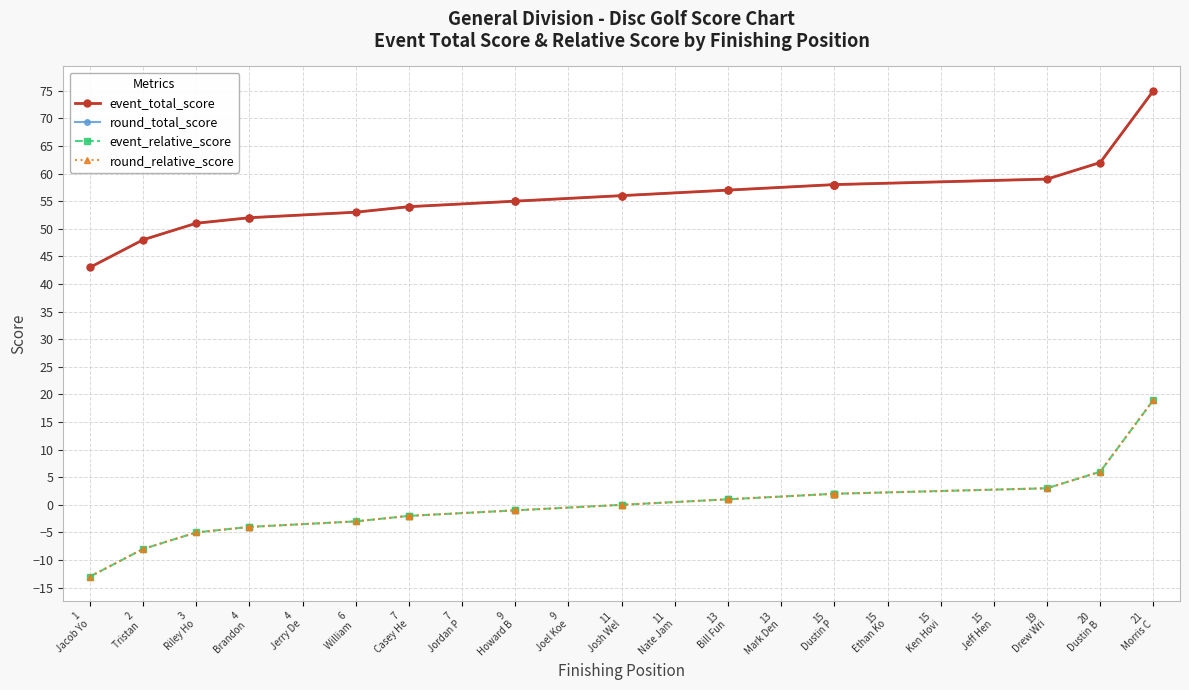

Is it true that round_relative_score equals 0 at 13 Bill Fun?

False